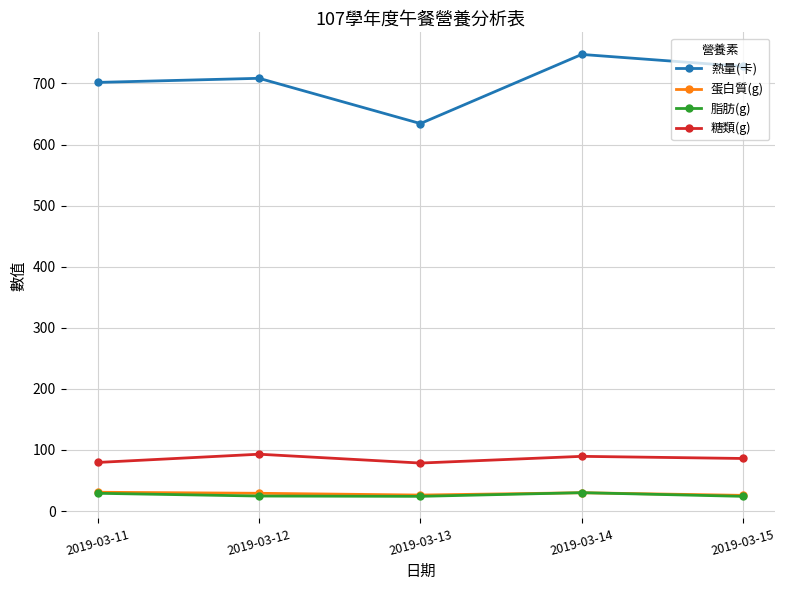

True or false: 熱量(卡) has more than 2 interior local peaks.

False